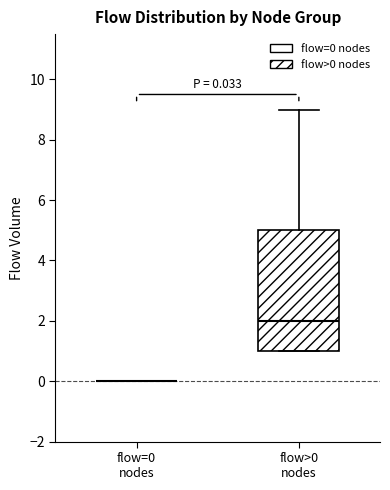

Comparing the boxes themselves (not the whiskers), which one is the tallest?

flow>0 nodes